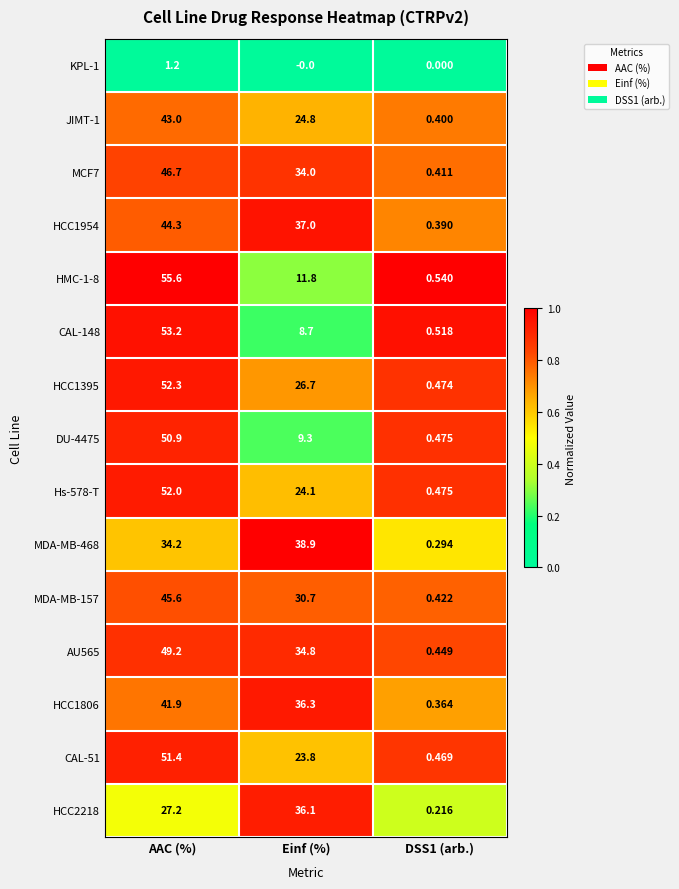

Which series changed the most between AAC (%) and Einf (%)?

CAL-148